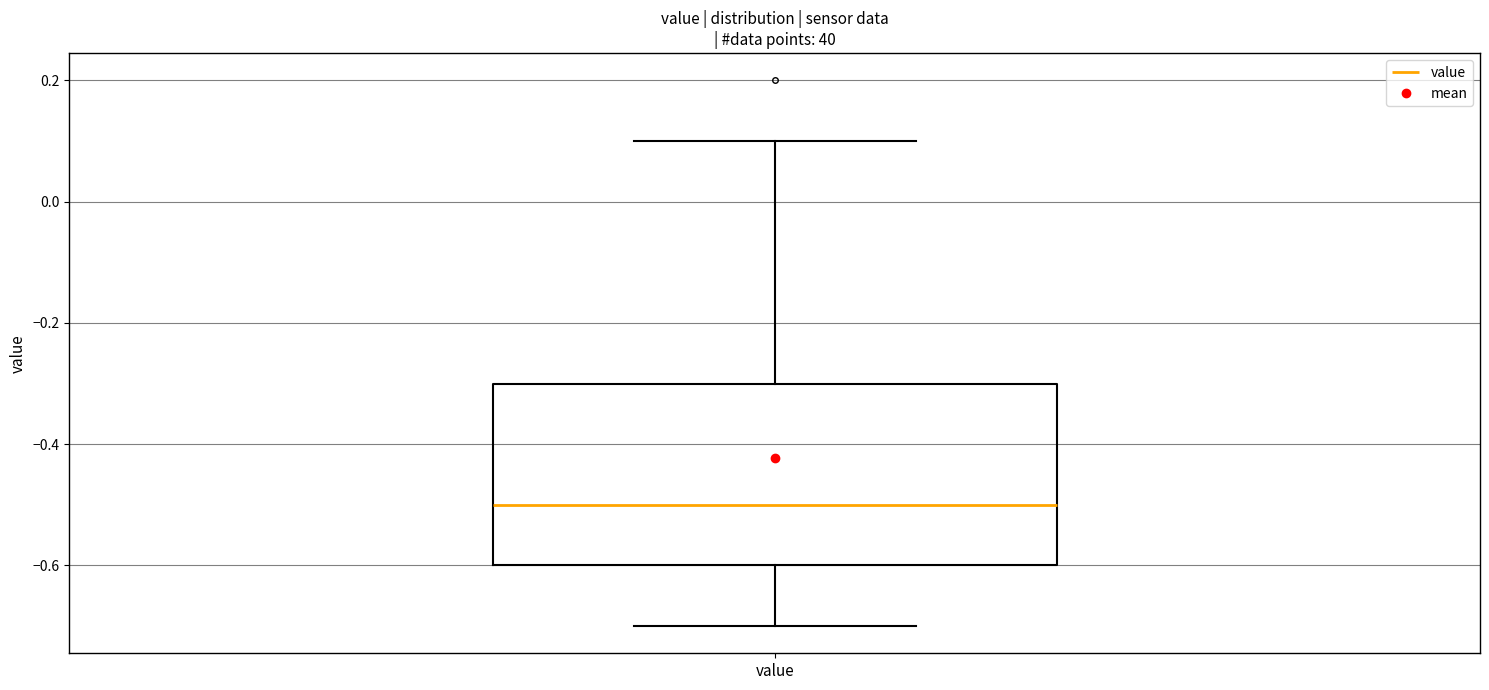

Read this box plot against the y-axis: the position of the median line, the range covered by the box, and the ends of both whiskers. The values are not printed on the chart, so give them approximately, as read against the axis.

median -0.5, box -0.6 to -0.3, whiskers -0.7 to 0.1